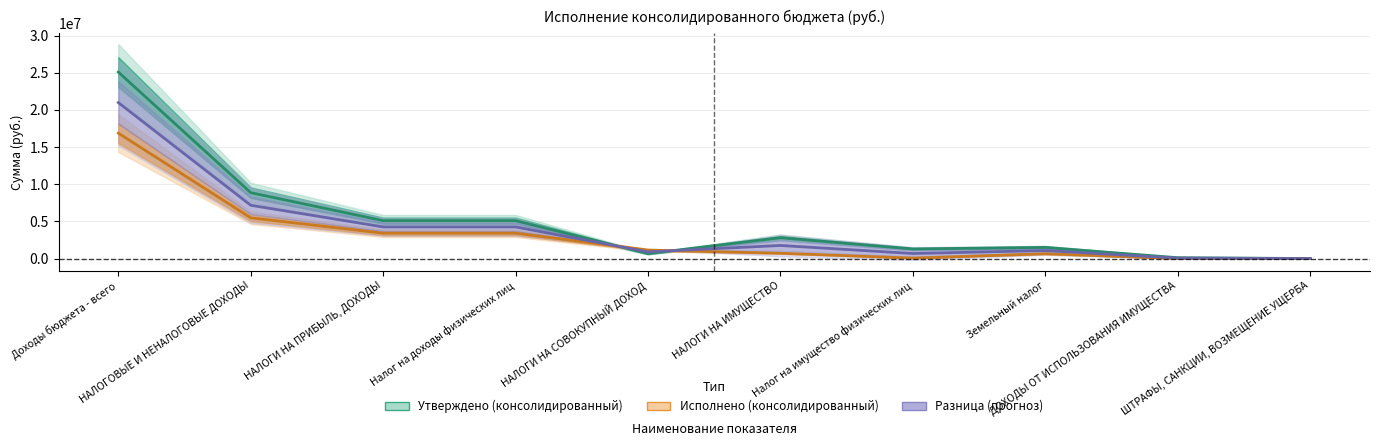

True or false: Утверждено (исключения) has a value of 12600.0 at ШТРАФЫ, САНКЦИИ, ВОЗМЕЩЕНИЕ УЩЕРБА.

True